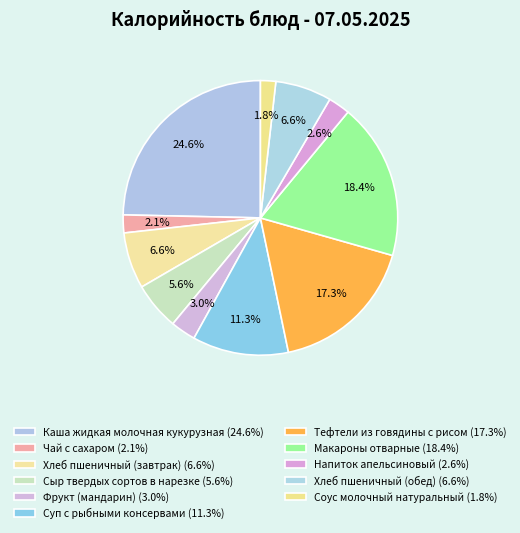

True or false: Фрукт (мандарин) accounts for 10% of the total.

False